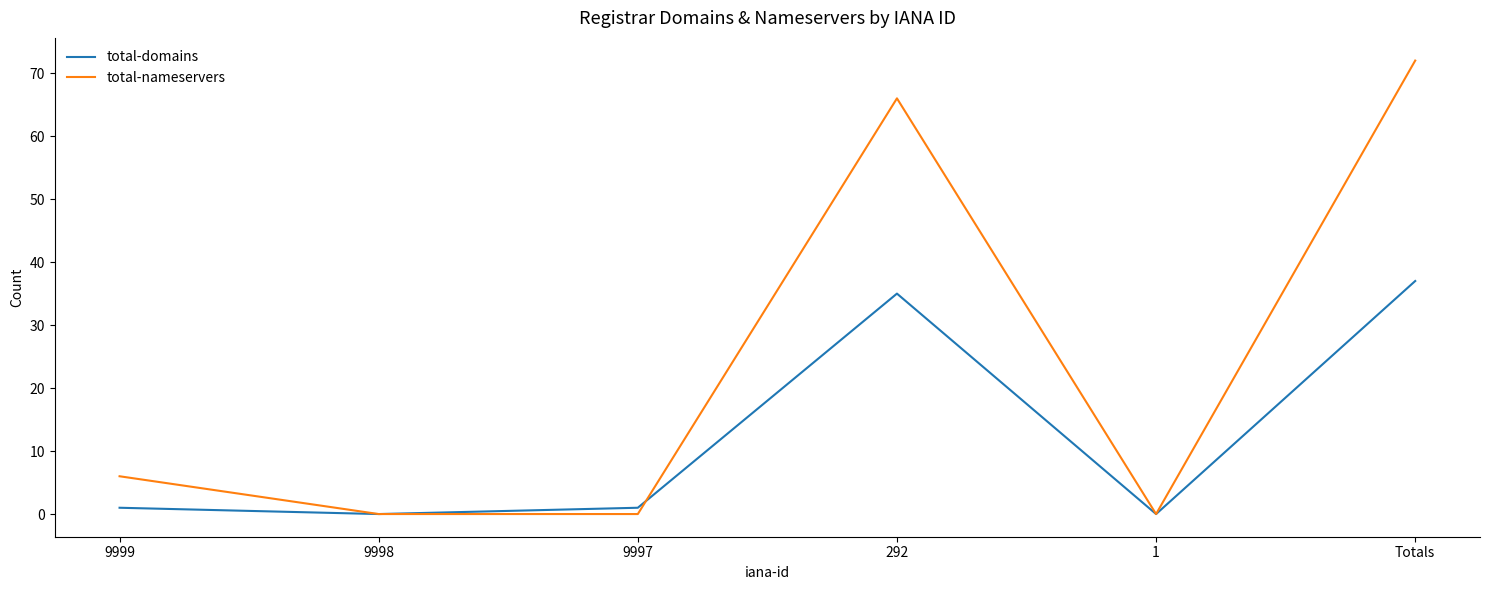

At how many categories does at least one series exceed 20?

2